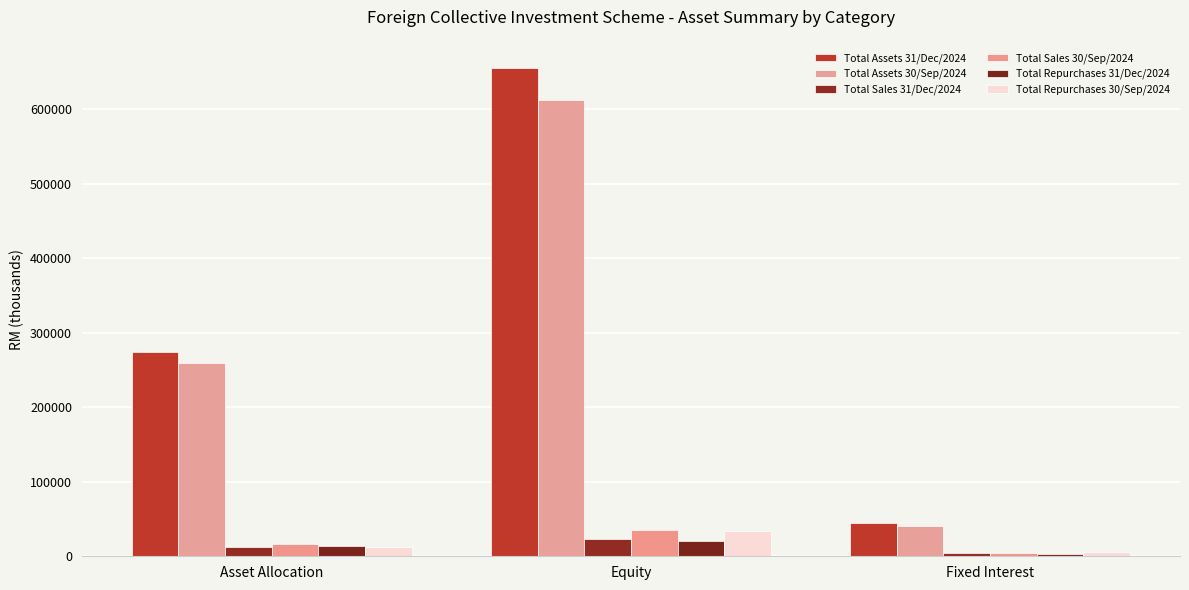

Read the Total Sales 31/Dec/2024 value at Equity.

22938.2